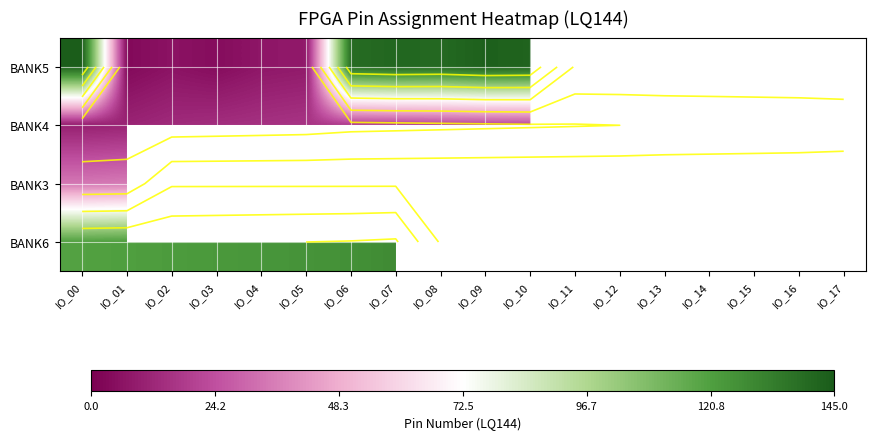

What is the spread (max minus min) of values at IO_04?

117.0